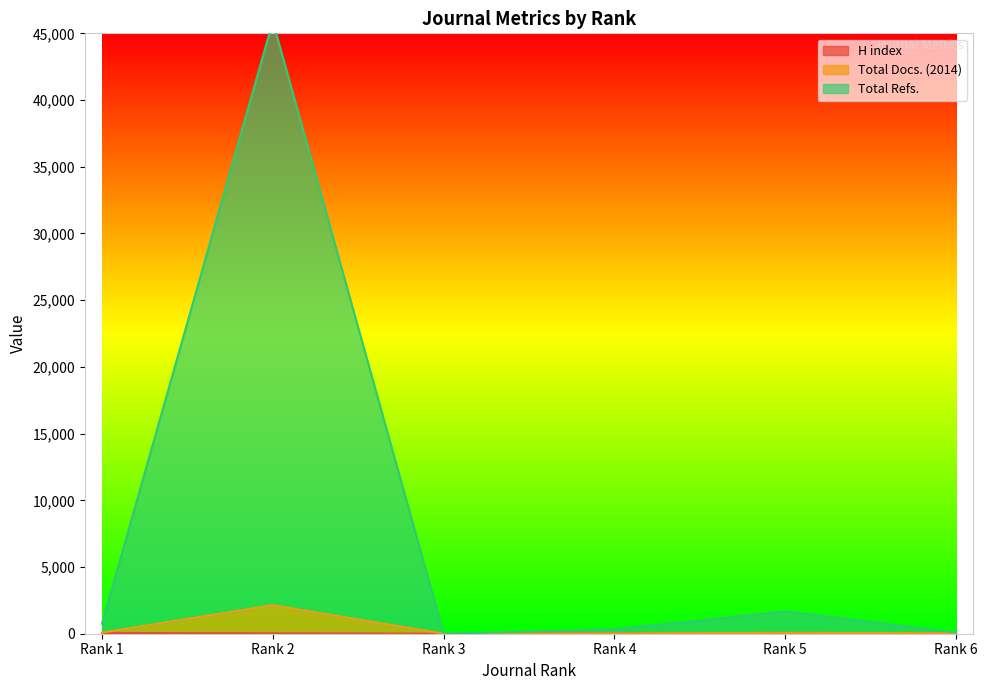

Is the value of Total Docs. (2014) at Rank 3 greater than the value of H index at Rank 3?

No